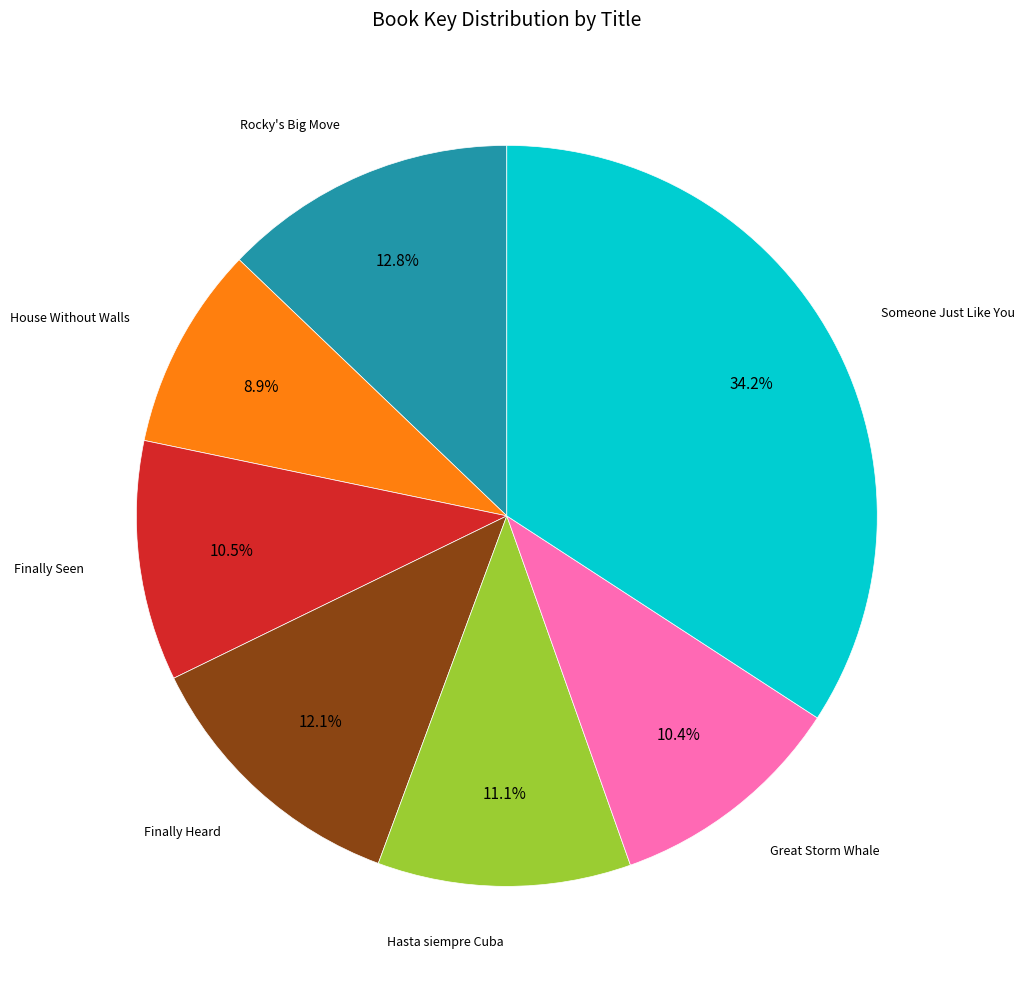

Count the number of slices in the pie.

7